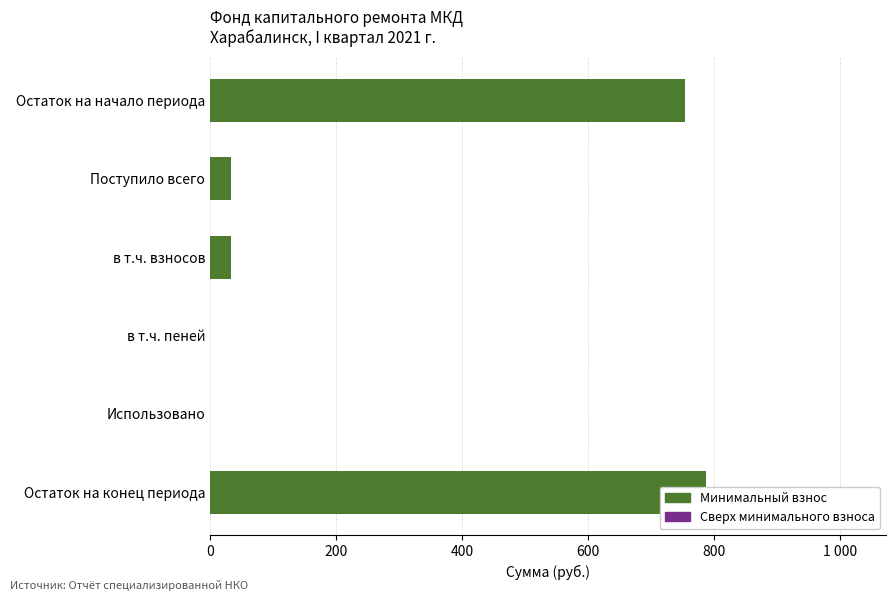

What is the difference between the maximum and minimum values in the Минимальный взнос series?

787.1